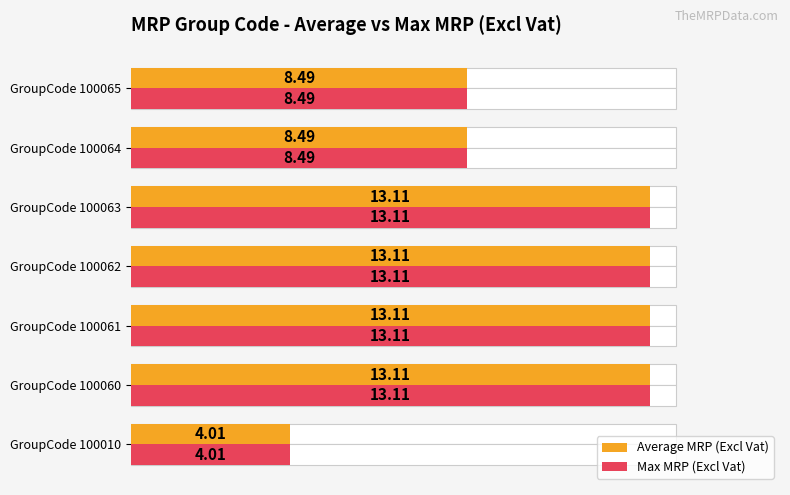

What is the difference between the Average MRP (Excl Vat) values at GroupCode 100060 and GroupCode 100064?

4.6